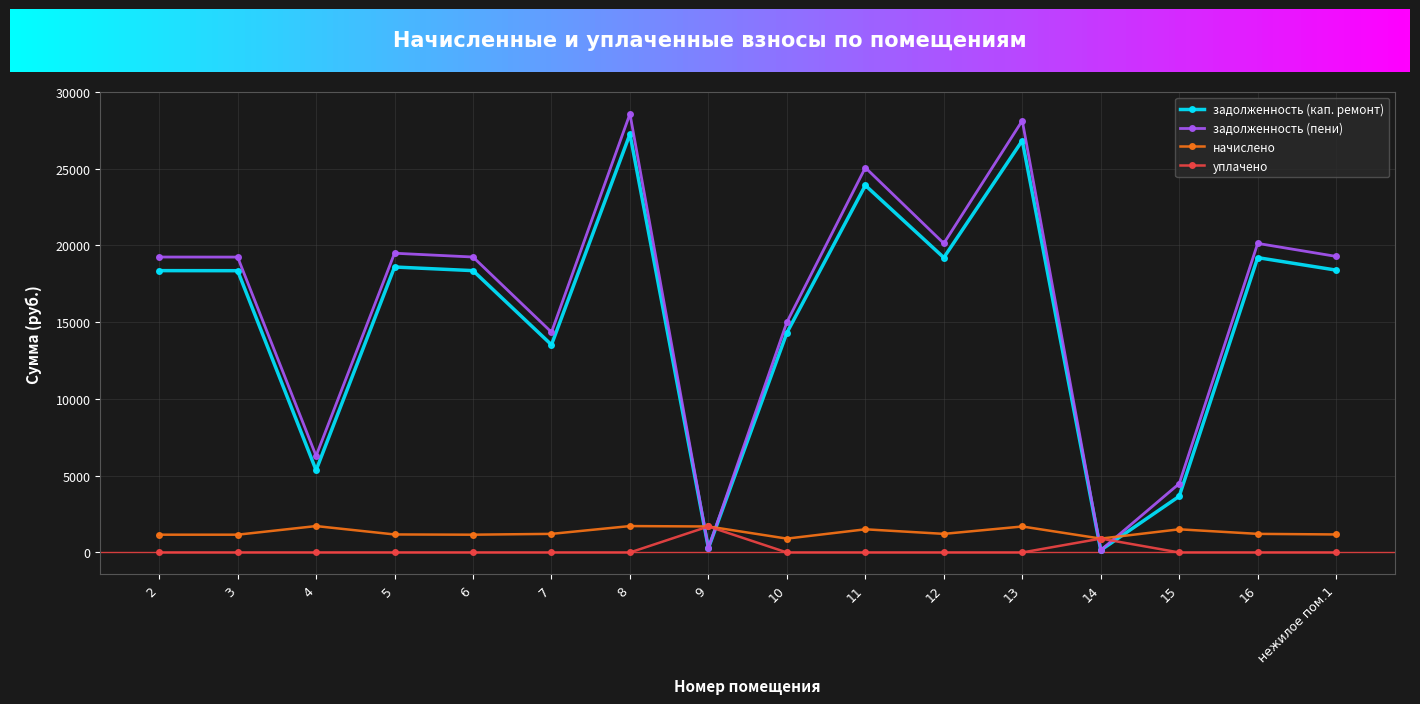

How many categories are shown in the chart?

16